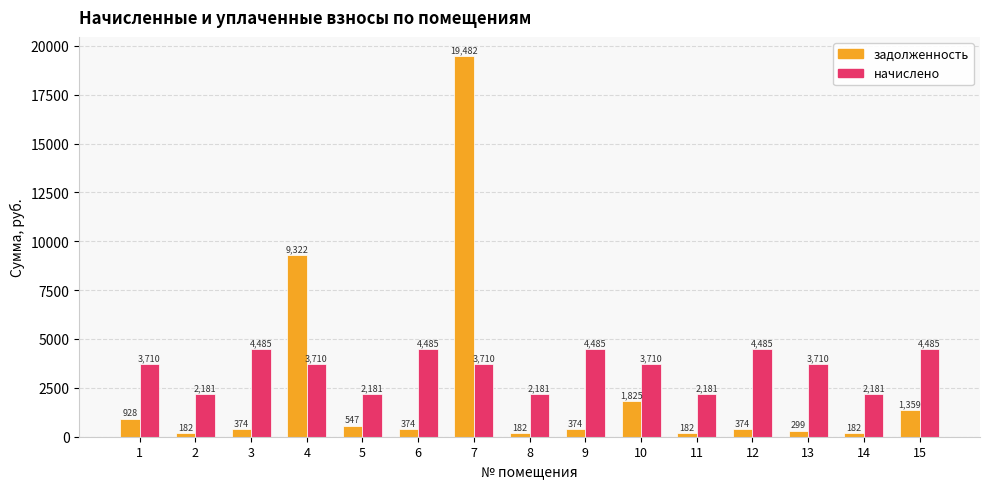

What is the maximum value shown in the chart?

19482.4